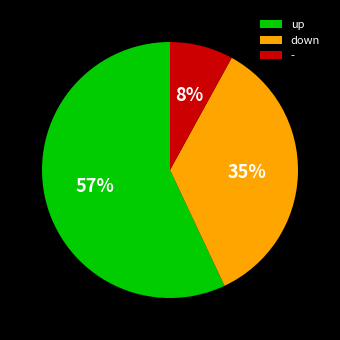

Which has a higher value, - or down?

down